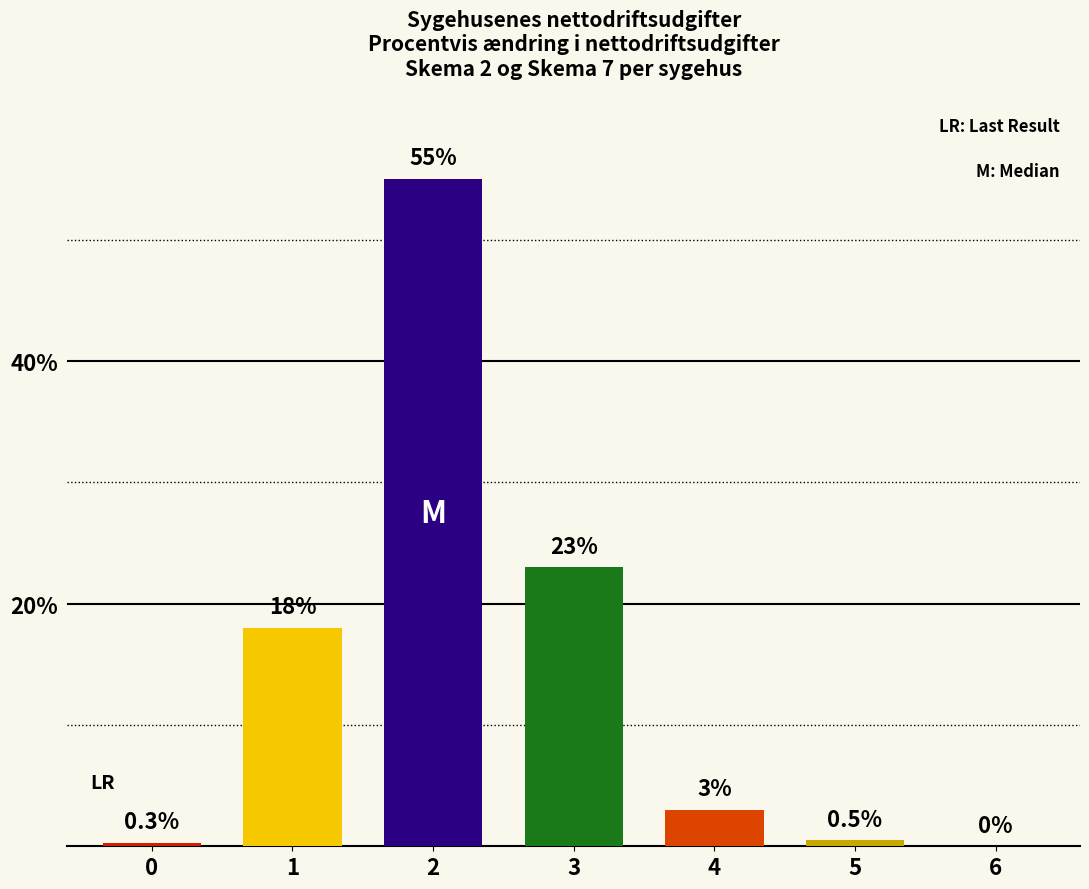

Is it true that the value at 1 is 8.5?

False